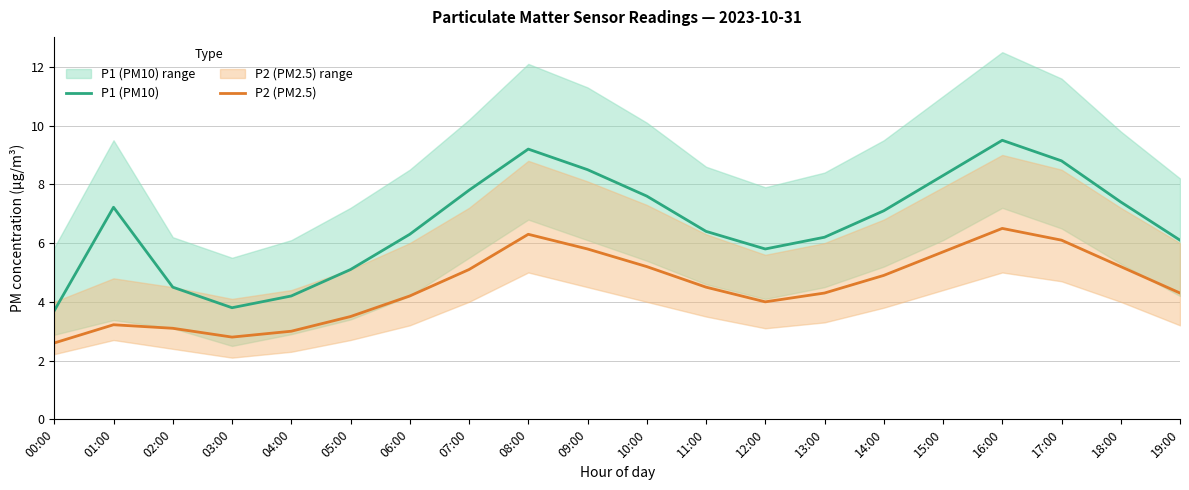

True or false: P2 (PM2.5) has more than 2 points higher than both neighbors.

True